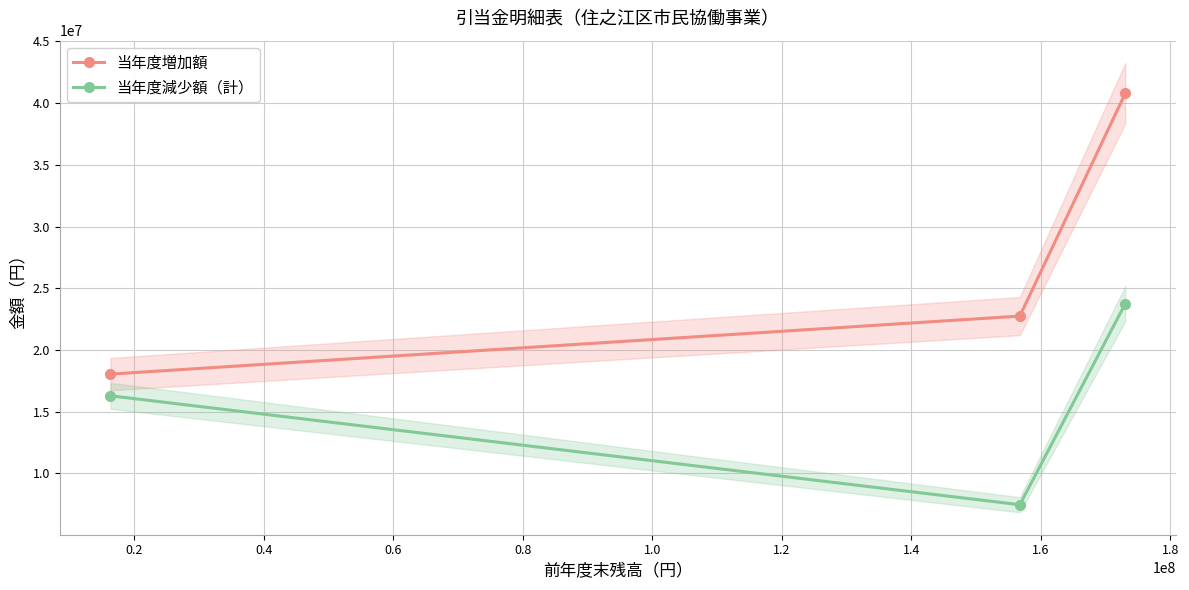

Which series has the largest total across all categories?

当年度増加額